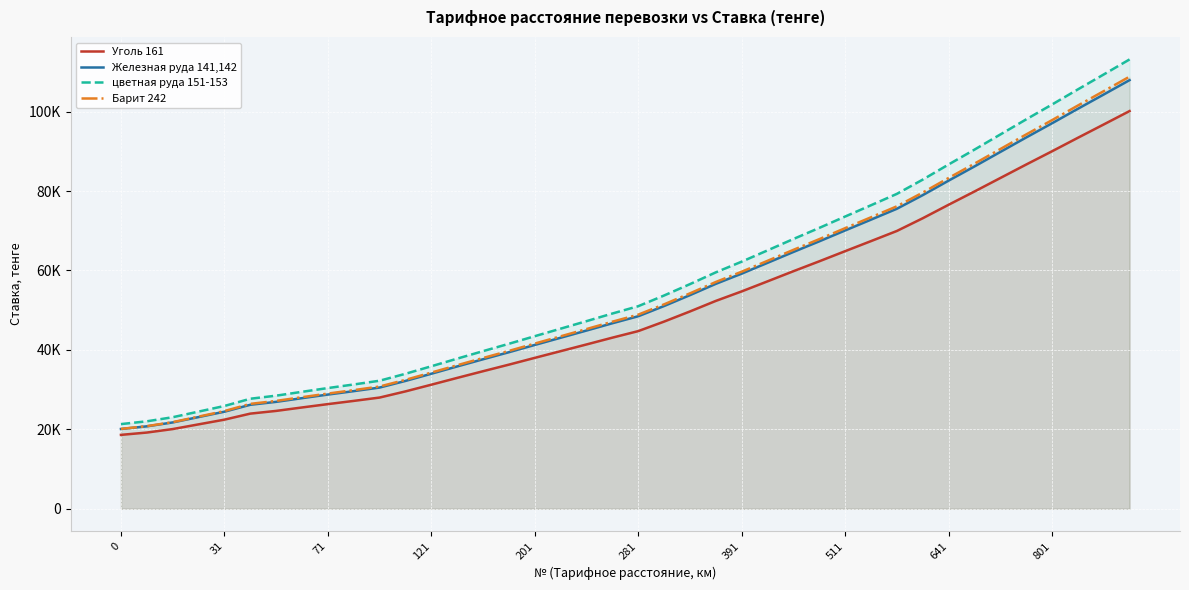

What is the sum of all Уголь 161 values?

1993771.8